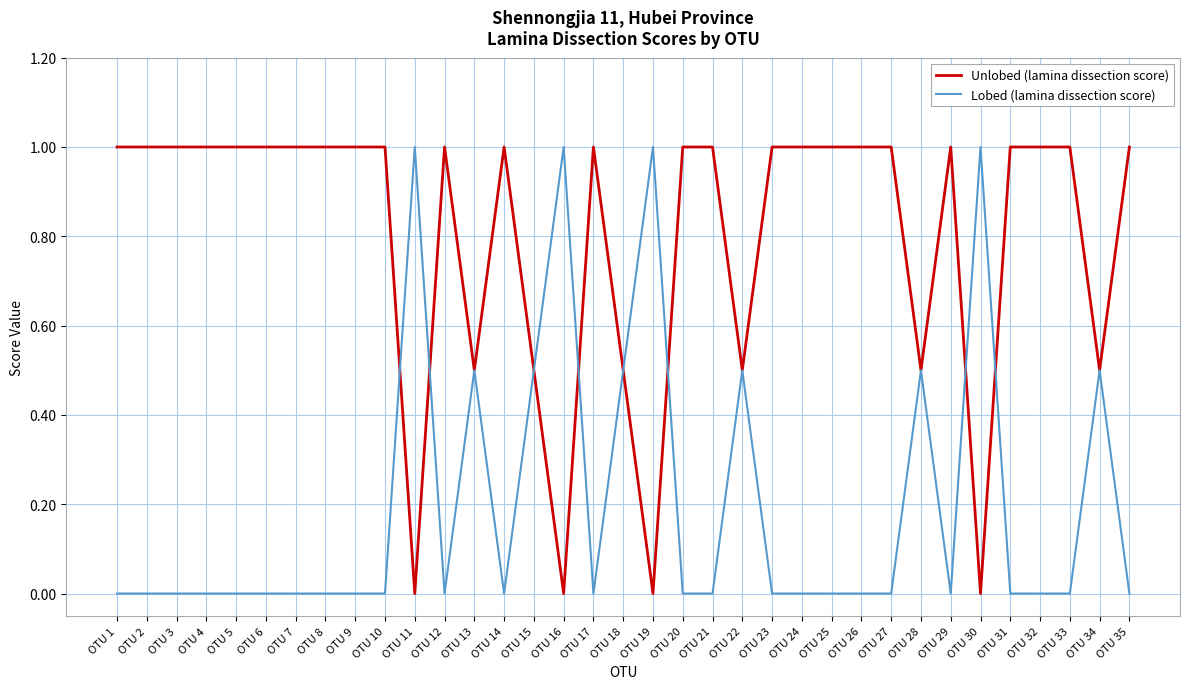

At OTU 26, list the series in order from largest to smallest.

Unlobed (lamina dissection score), Lobed (lamina dissection score)